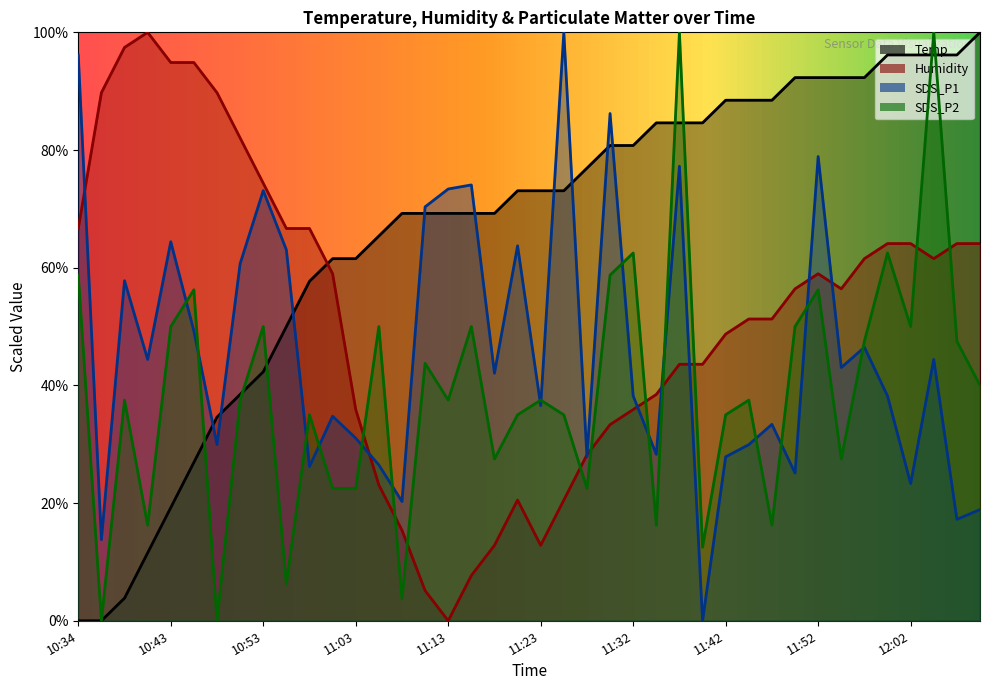

At which label does Humidity reach its peak?

10:41